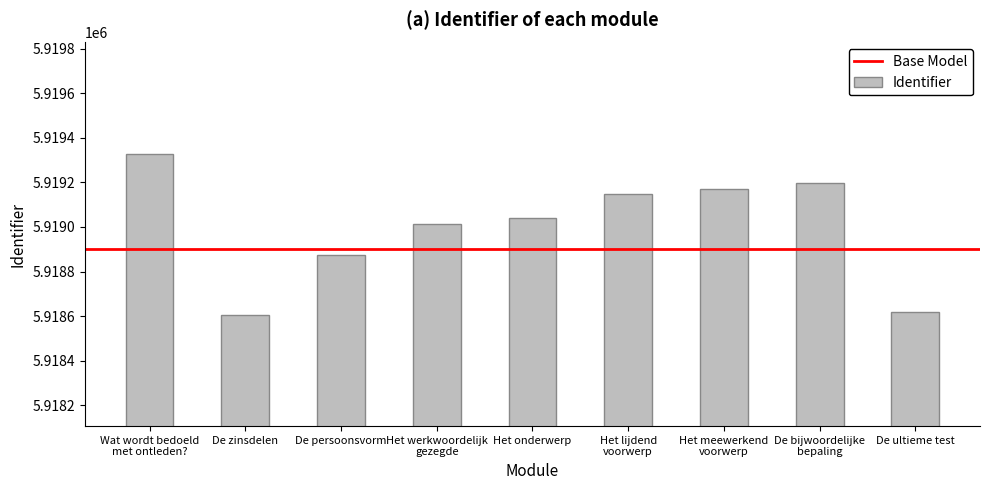

Does the chart contain stacked bars?

No